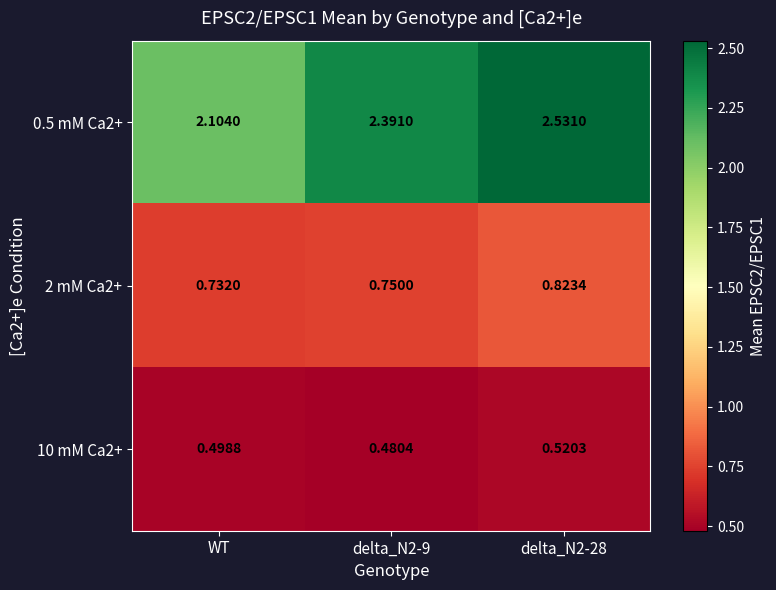

At delta_N2-28, list the series in order from smallest to largest.

10 mM Ca2+, 2 mM Ca2+, 0.5 mM Ca2+